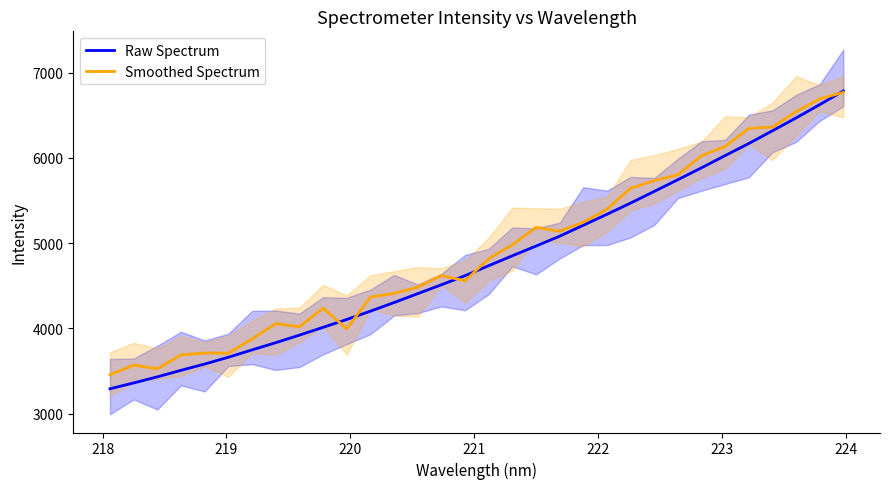

What is the lowest value of the Smoothed Spectrum series?

3456.4